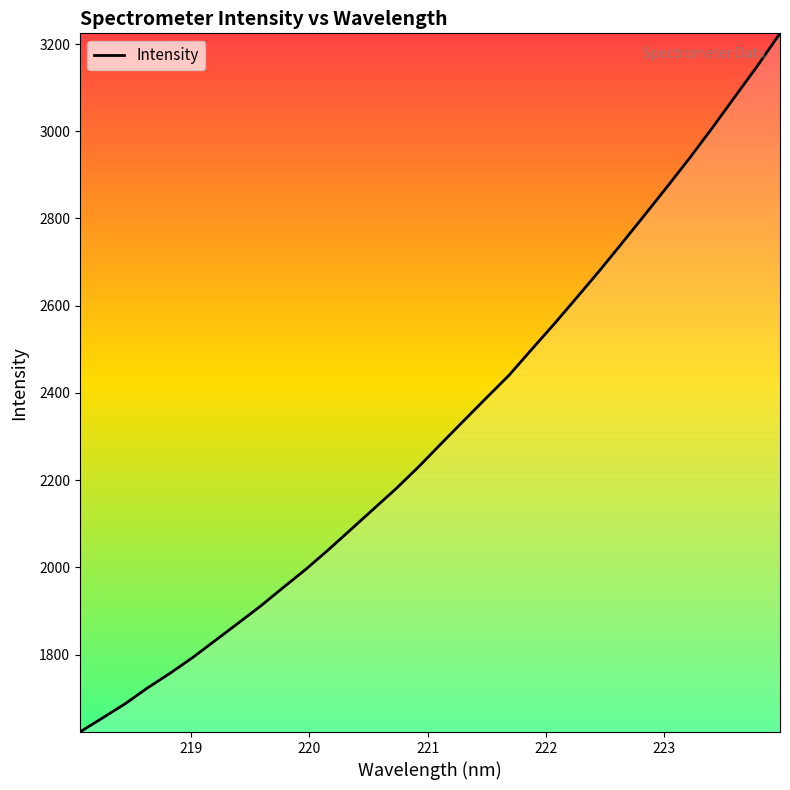

What is the average value?

2316.0